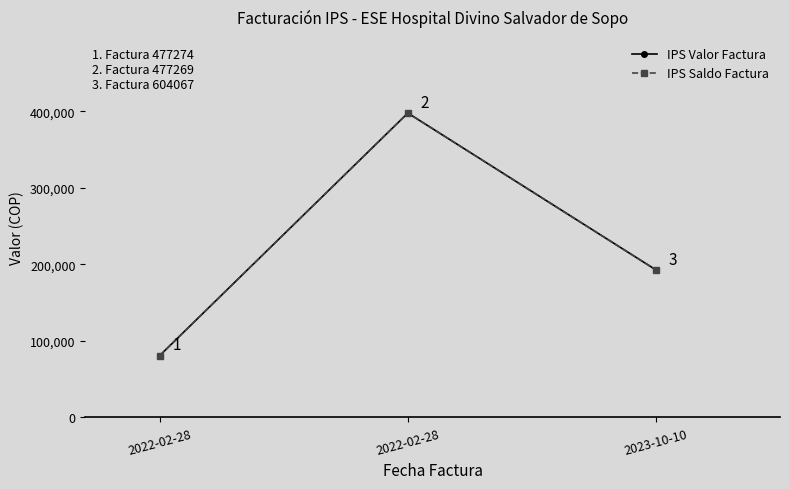

What is the sum of all IPS Valor Factura values?

671080